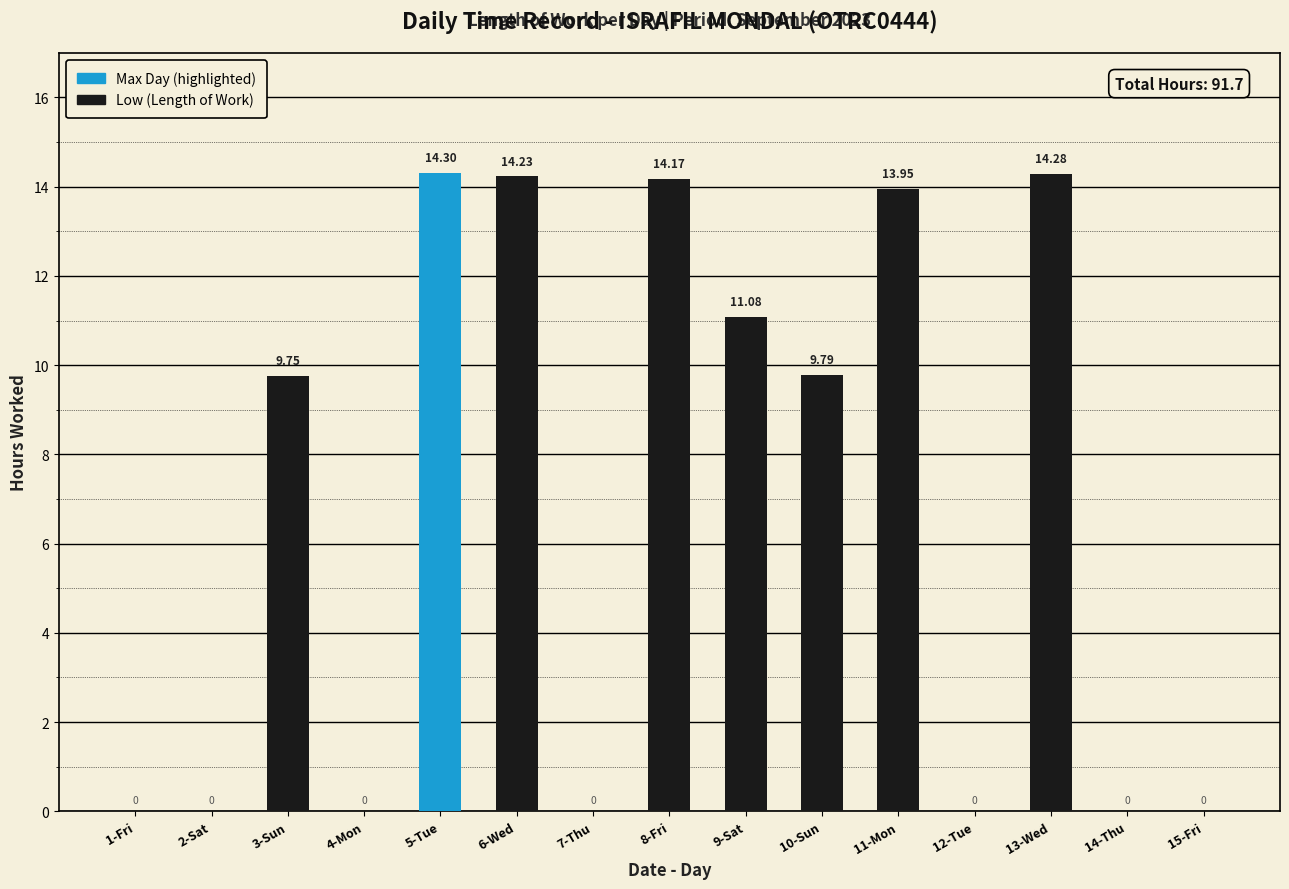

What is the change in value from 3-Sun to 8-Fri?

+4.4